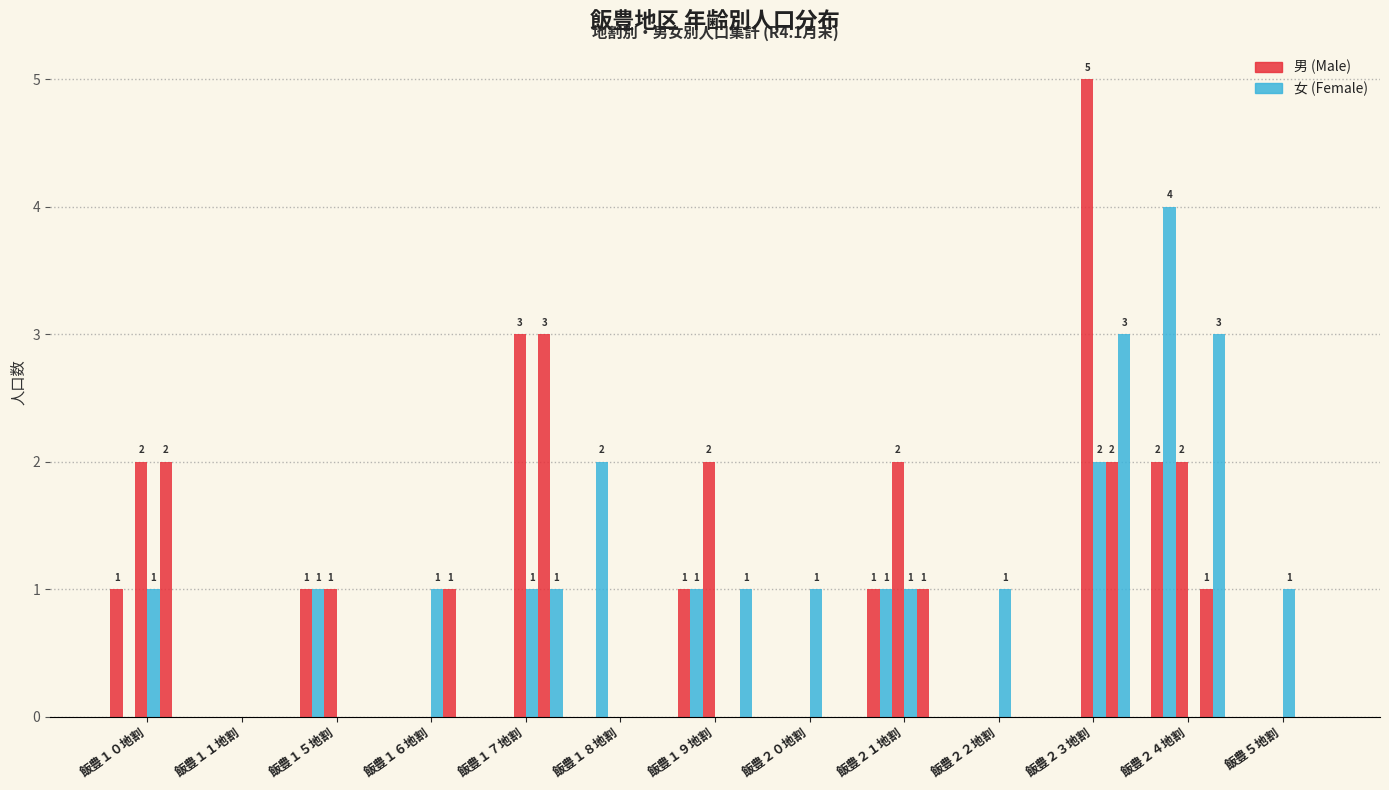

Reading left to right, extract all data points from this chart.

男 (col_53): 1	0	1	0	0	0	1	0	1	0	0	2	0
女 (col_49): 0	0	1	0	0	2	1	0	1	0	0	4	0
計 (col_52): 2	0	1	0	3	0	2	0	2	0	5	2	0
男 col_59: 1	0	0	1	1	0	0	1	1	1	2	0	1
女 col_41: 2	0	0	1	3	0	0	0	1	0	2	1	0
計 col_51: 0	0	0	0	1	0	1	0	0	0	3	3	0